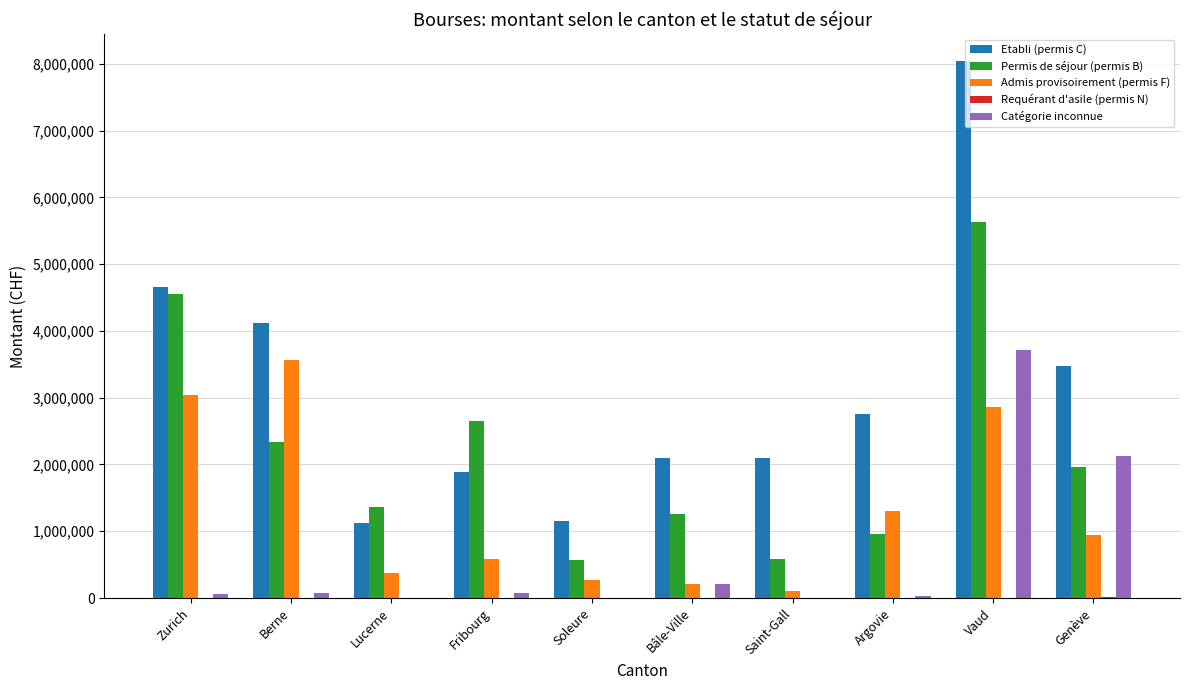

What is the total value across all series at Berne?

10100121